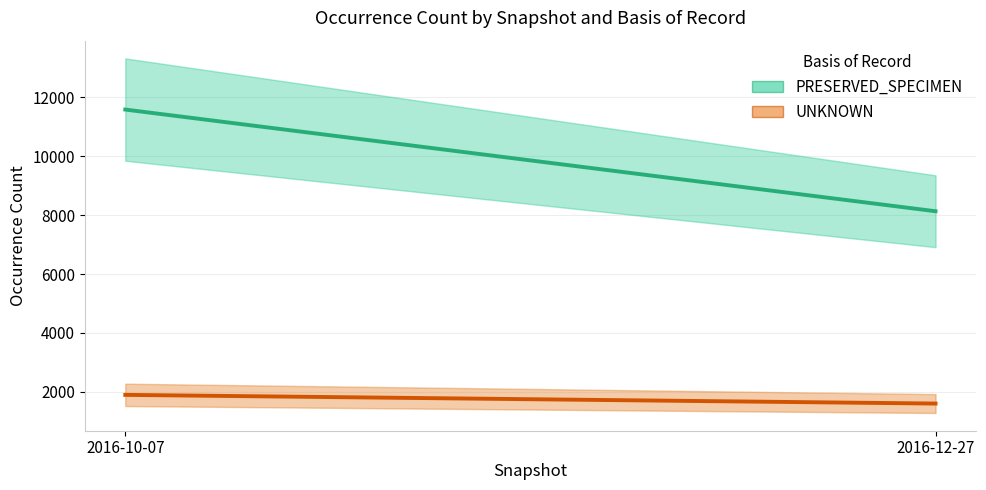

What is the difference between the highest and lowest values at 2016-12-27?

6530